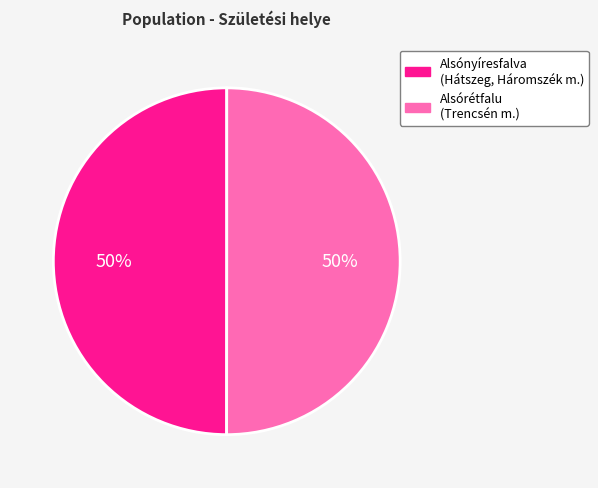

Approximately how many times larger is the value at Alsónyíresfalva (Hátszeg, Háromszék m.) compared to Alsórétfalu (Trencsén m.)?

1.0